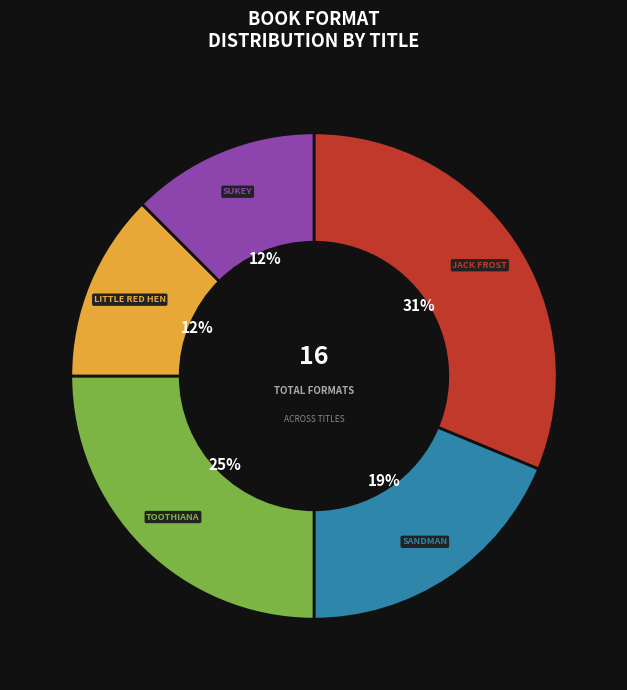

Does any single category account for the majority?

No